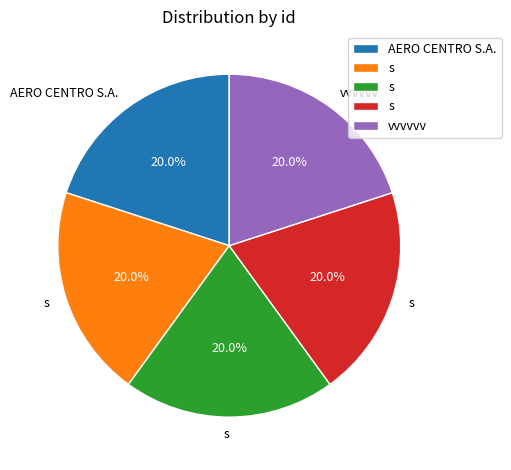

Is there a majority slice in this chart?

No